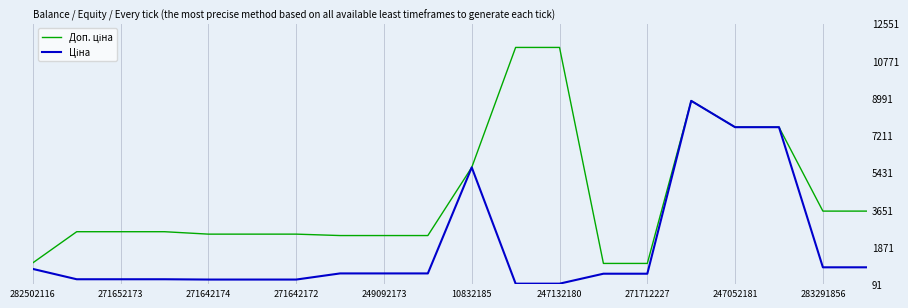

True or false: Доп. ціна and Ціна cross at least once.

False